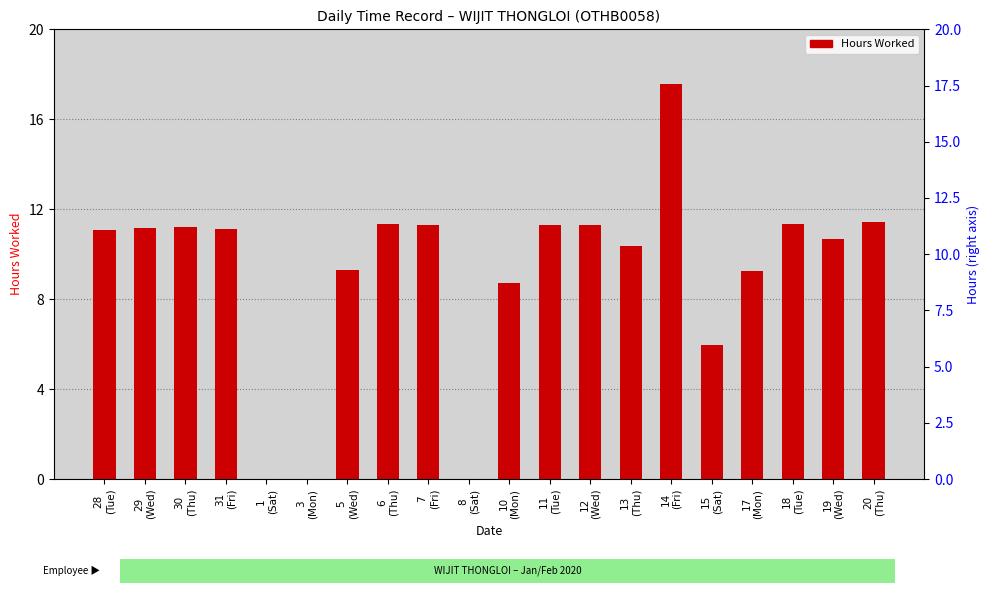

The value at 13
(Thu) is 10.4. True or false?

True